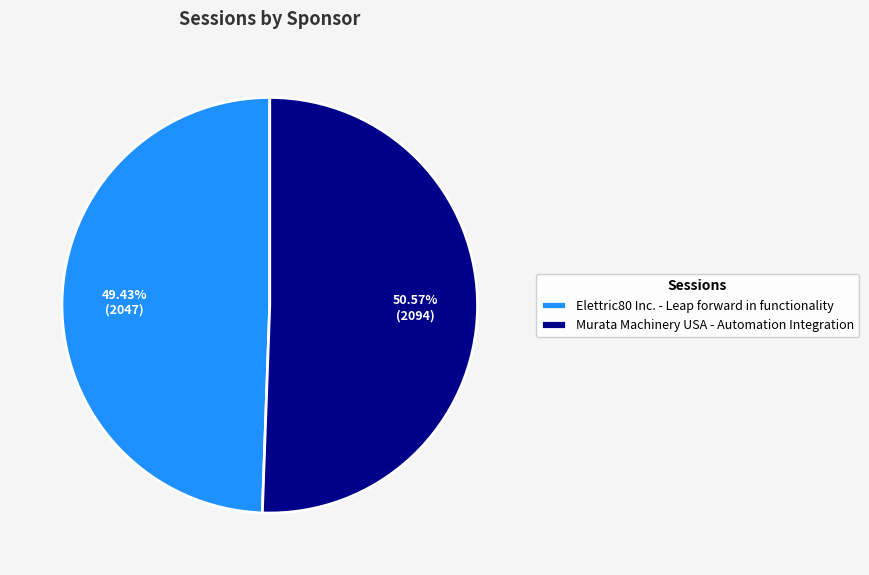

Between Elettric80 Inc. - Leap forward in functionality and Murata Machinery USA - Automation Integration, which is larger?

Murata Machinery USA - Automation Integration